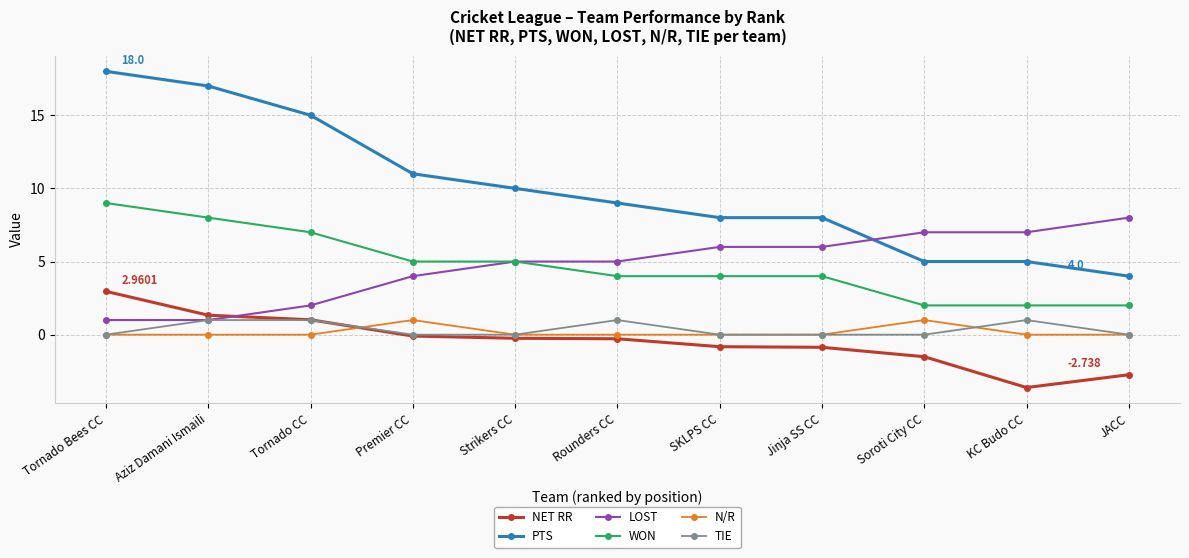

At which category is the sum across all series the highest?

Tornado Bees CC